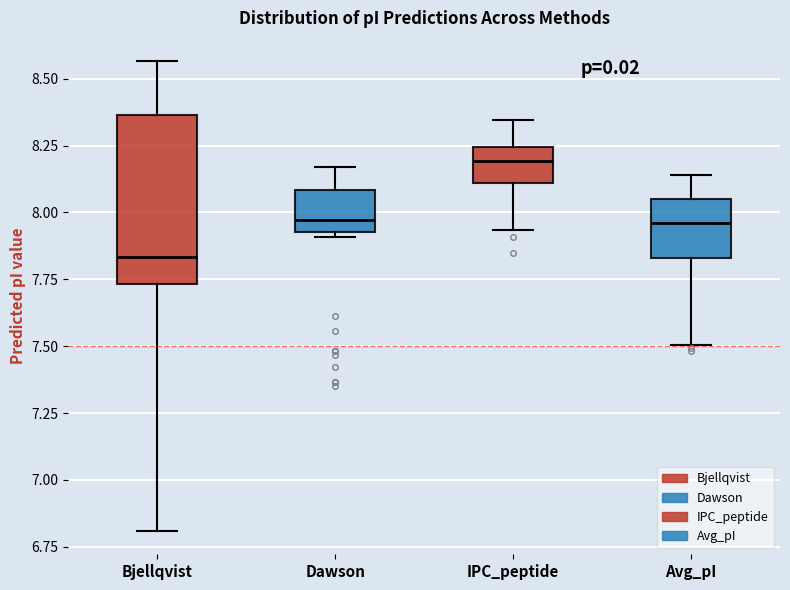

Reading left to right, read every box against the y-axis: the position of its median line, the range the box covers, and the ends of its whiskers. The values are not printed on the chart, so give them approximately, as read against the axis.

Bjellqvist: median 7.85, box 7.75 to 8.35, whiskers 6.80 to 8.55
Dawson: median 7.95 (just above the box's lower edge), box 7.95 to 8.10, whiskers 7.90 to 8.15
IPC_peptide: median 8.20, box 8.10 to 8.25, whiskers 7.95 to 8.35
Avg_pI: median 7.95, box 7.85 to 8.05, whiskers 7.50 to 8.15